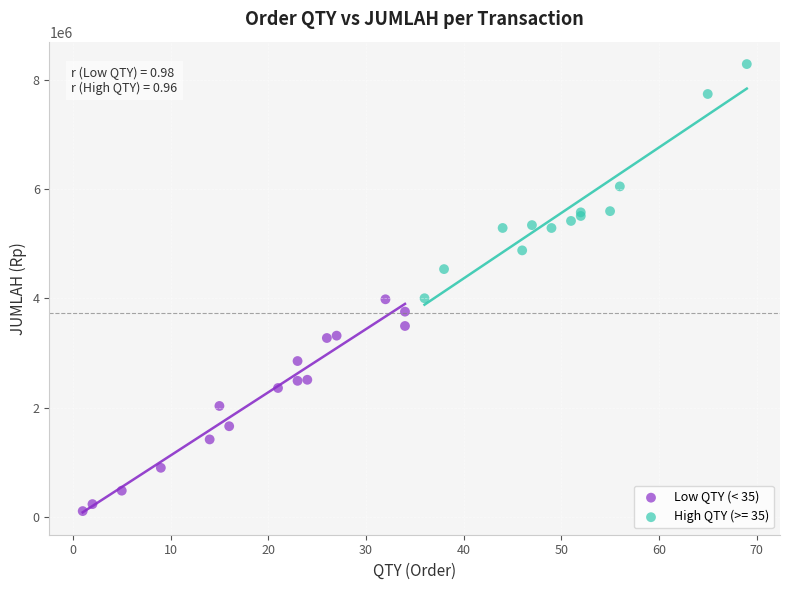

Which series contains the lowest Y value?

Low QTY (< 35)